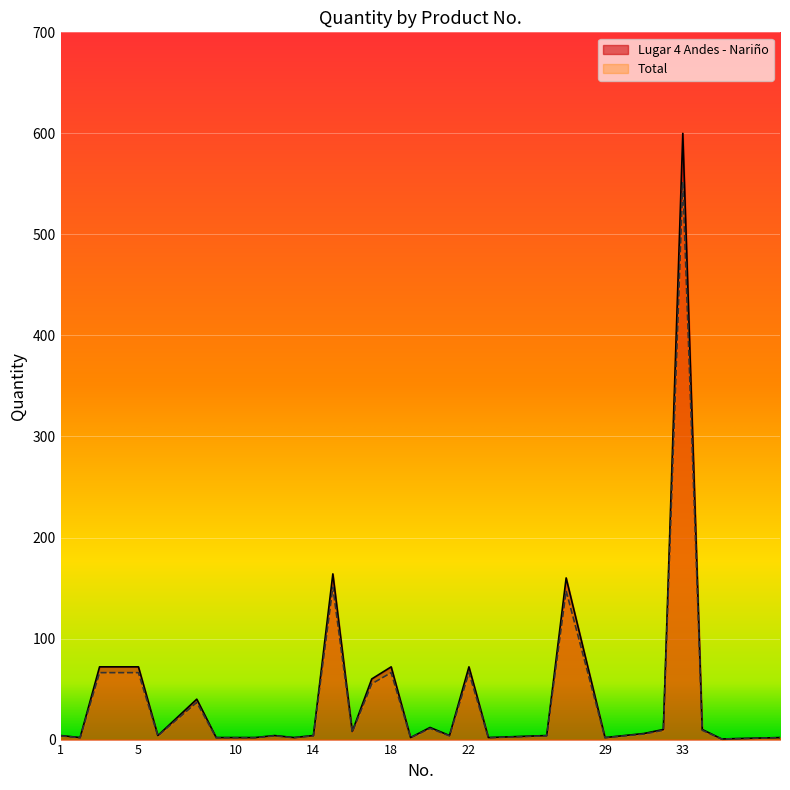

What is the highest value of the Total series?

552.0